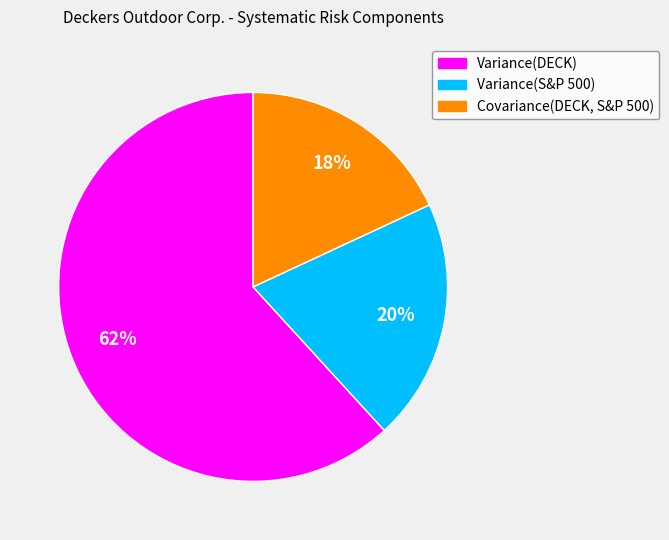

What percentage is the Variance(DECK) slice, to the nearest percent?

62%